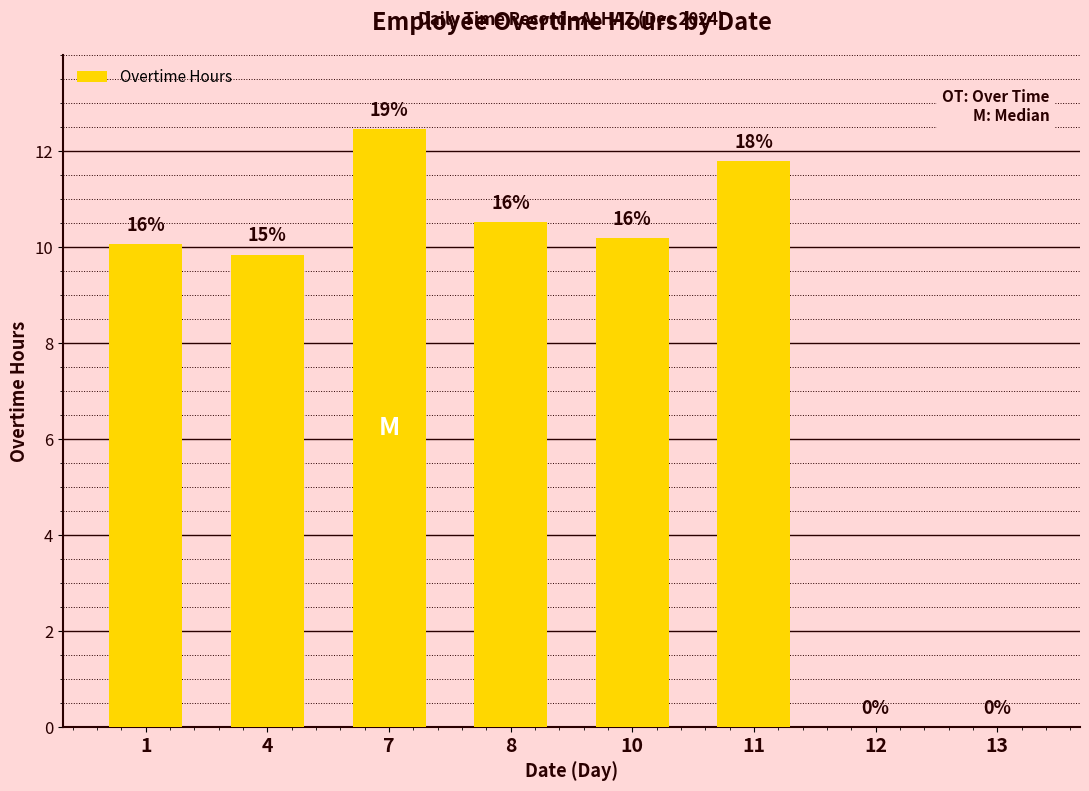

Which category has the lowest value across all series?

12